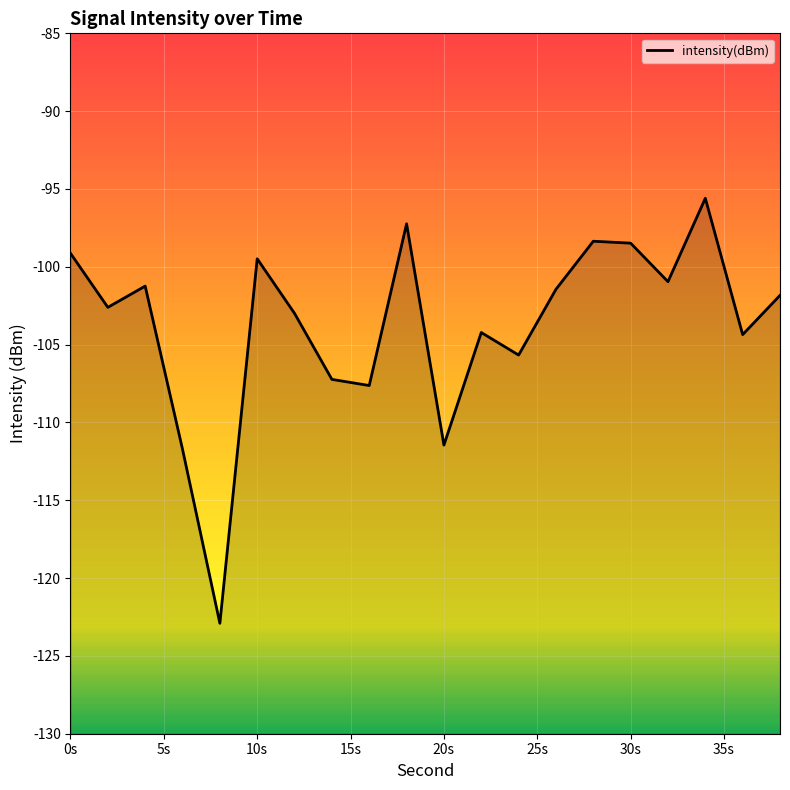

What is the minimum value shown in the chart?

-122.9